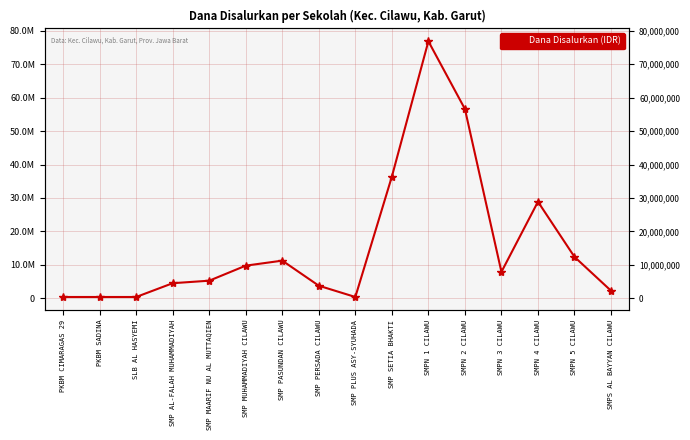

Which label corresponds to the smallest value in the chart?

PKBM CIMARAGAS 29